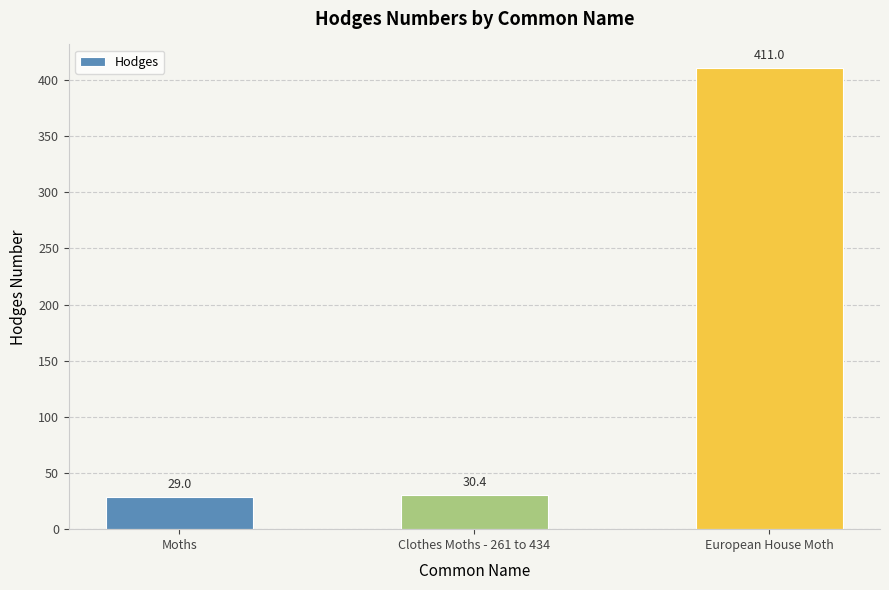

Approximately how many times larger is the value at European House Moth compared to Clothes Moths - 261 to 434?

13.5